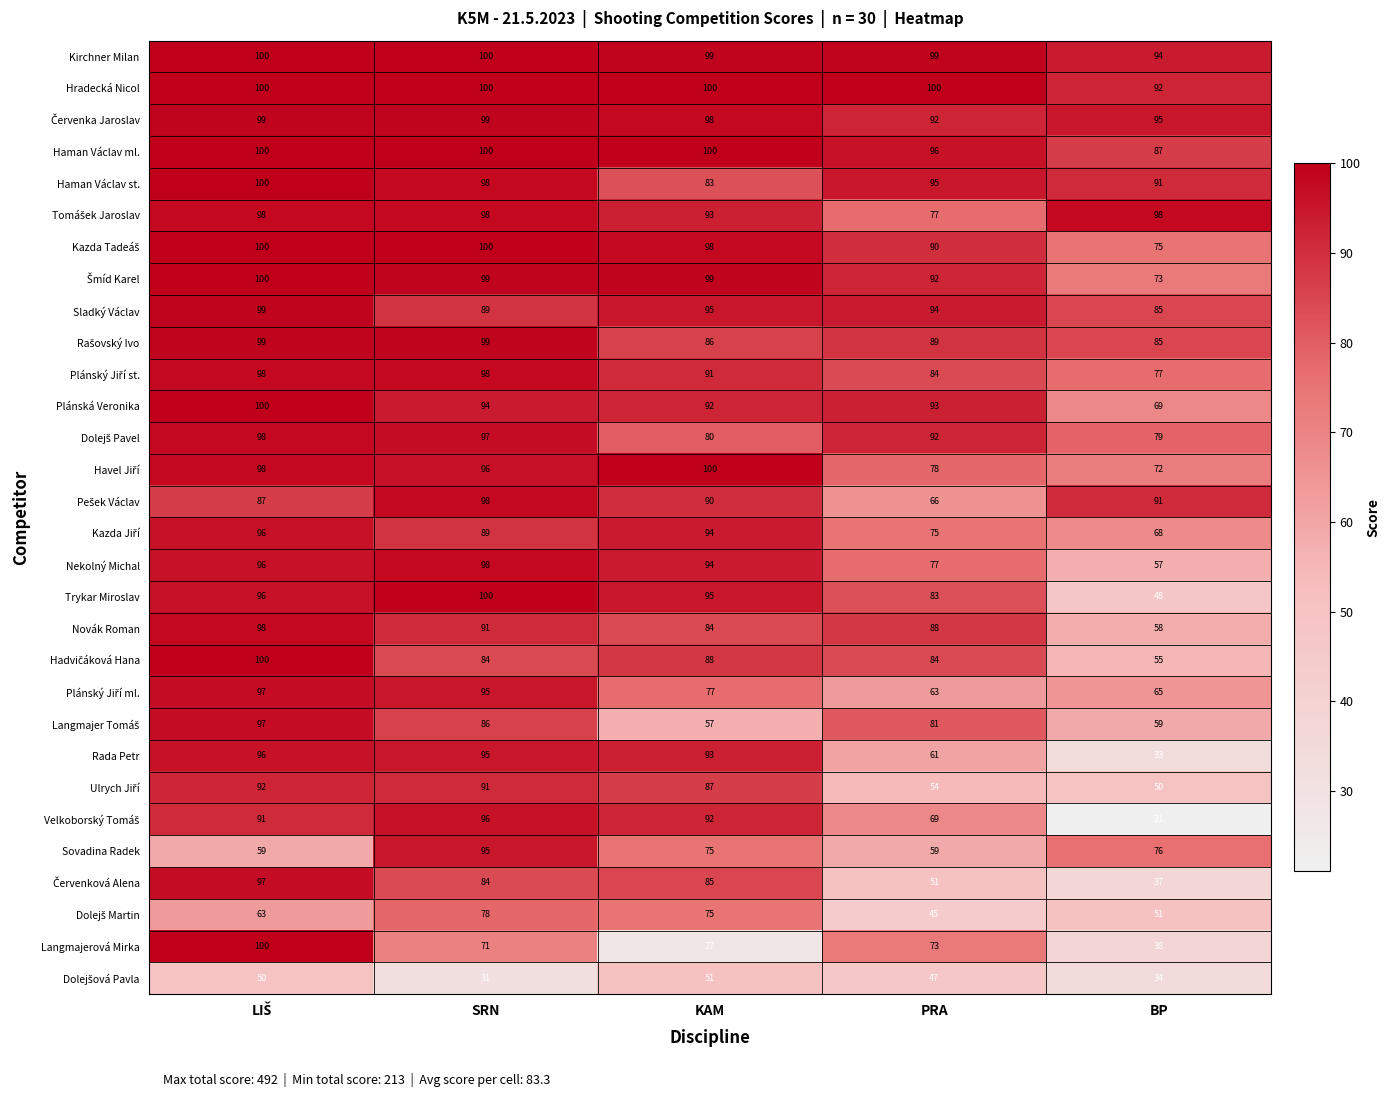

The Sovadina Radek series shows 95 at SRN. True or false?

True